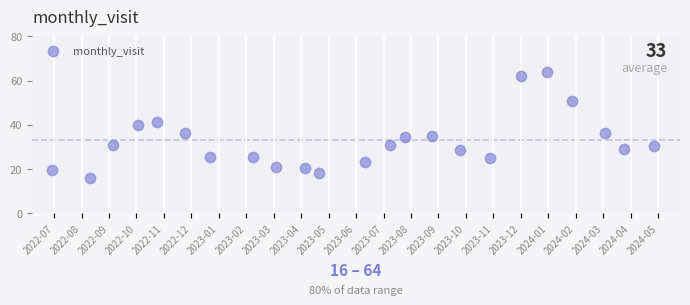

What is the range of Y values (max minus min)?

48.1